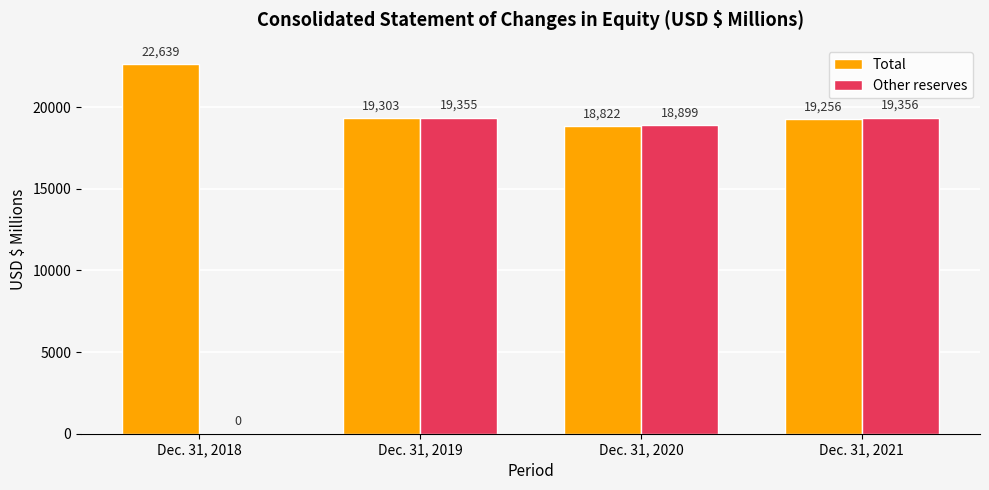

Which series has the largest total across all categories?

Total